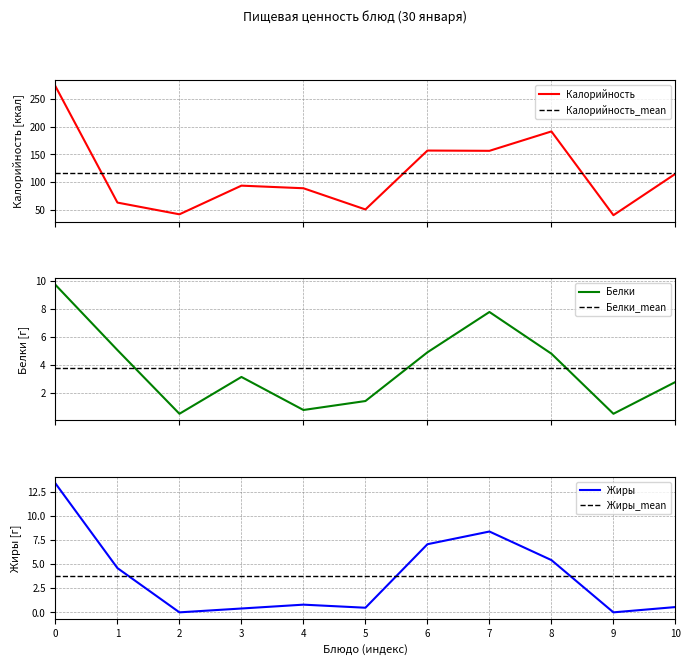

What is the lowest value of the Калорийность series?

40.0